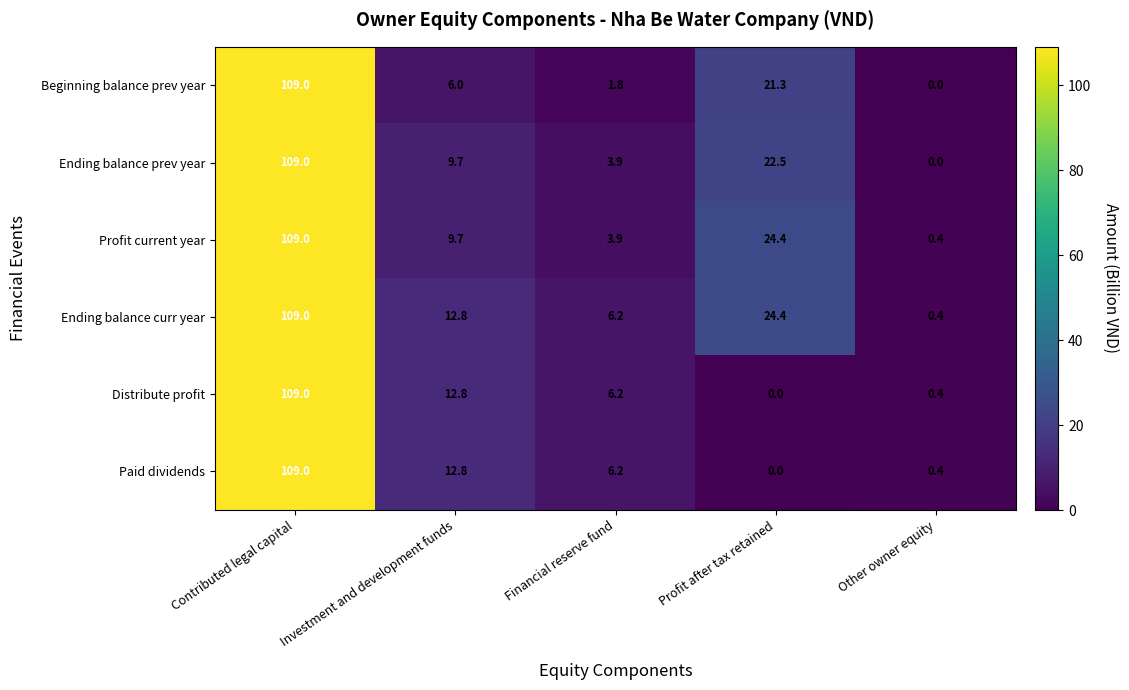

What is the difference between the Distribute profit values at Investment and development funds and Contributed legal capital?

96.2